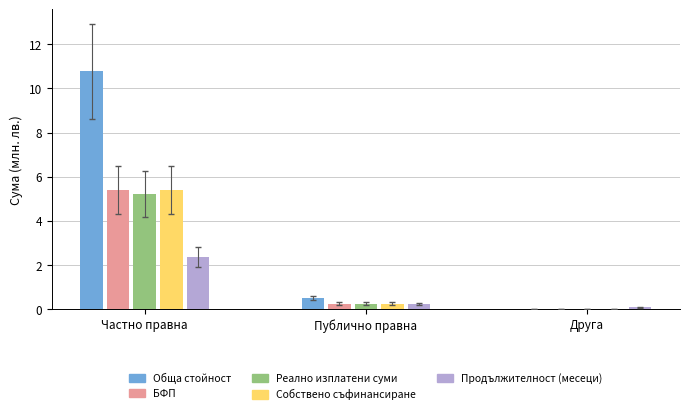

True or false: Собствено съфинансиране has a value of 3.5 at Частно правна.

False